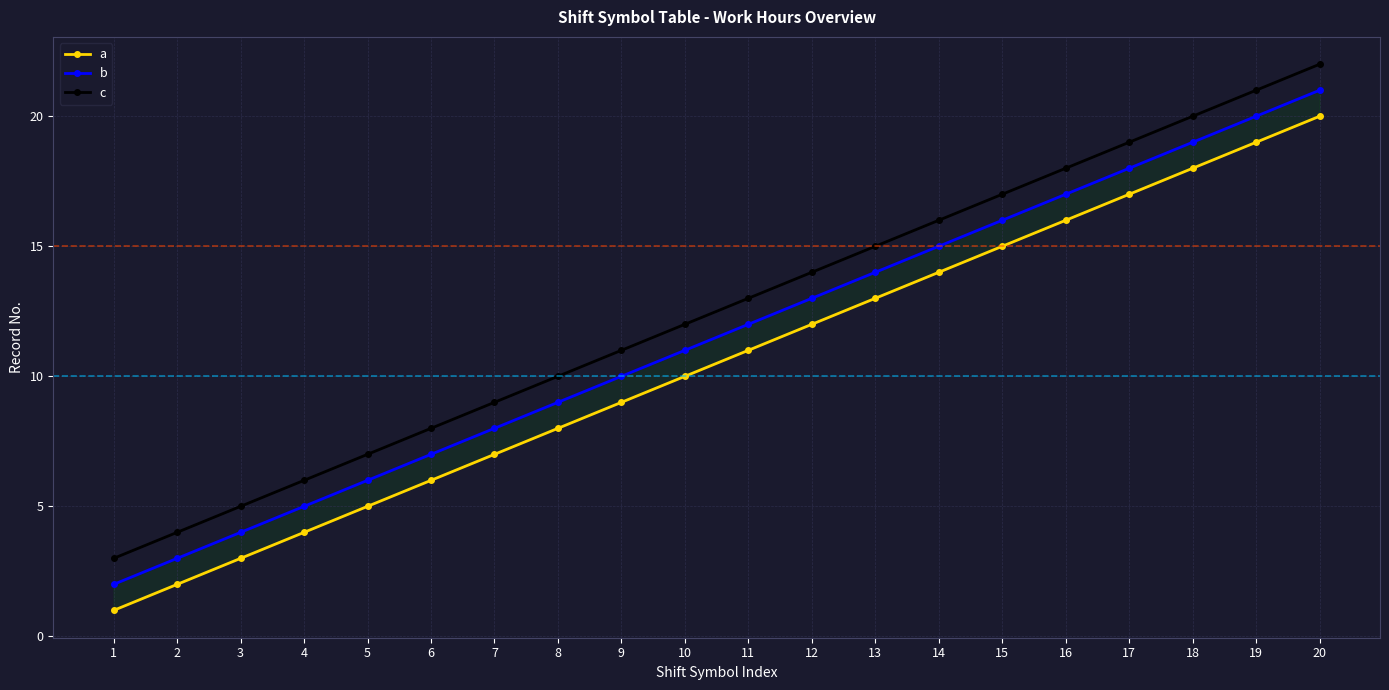

Reading left to right, list all the values displayed in this chart.

a: 1=1	2=2	3=3	4=4	5=5	6=6	7=7	8=8	9=9	10=10	11=11	12=12	13=13	14=14	15=15	16=16	17=17	18=18	19=19	20=20
b: 1=2	2=3	3=4	4=5	5=6	6=7	7=8	8=9	9=10	10=11	11=12	12=13	13=14	14=15	15=16	16=17	17=18	18=19	19=20	20=21
c: 1=3	2=4	3=5	4=6	5=7	6=8	7=9	8=10	9=11	10=12	11=13	12=14	13=15	14=16	15=17	16=18	17=19	18=20	19=21	20=22